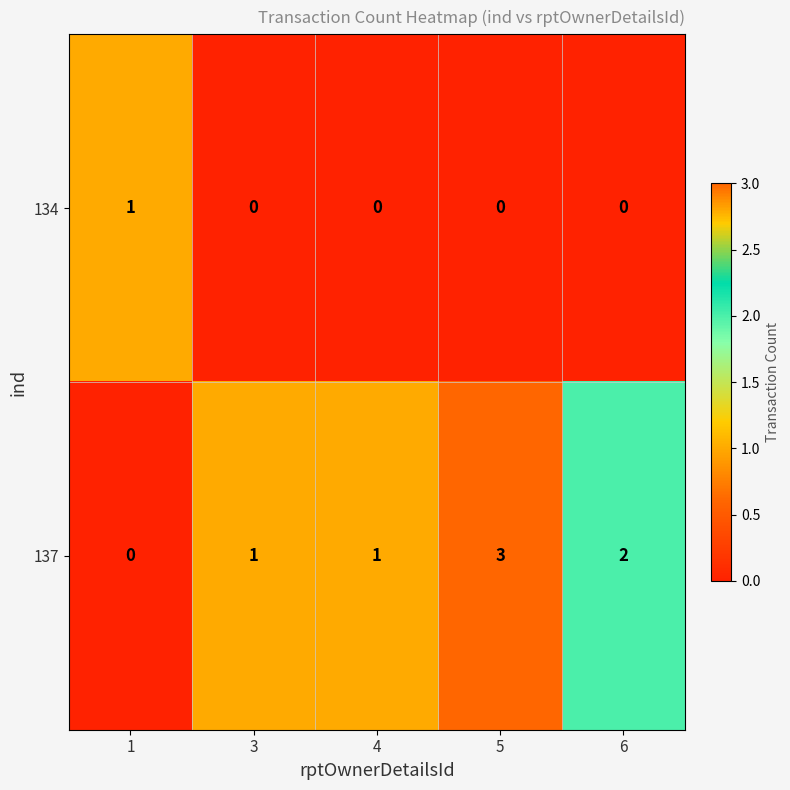

List the series in order of their peak value, lowest first.

134, 137